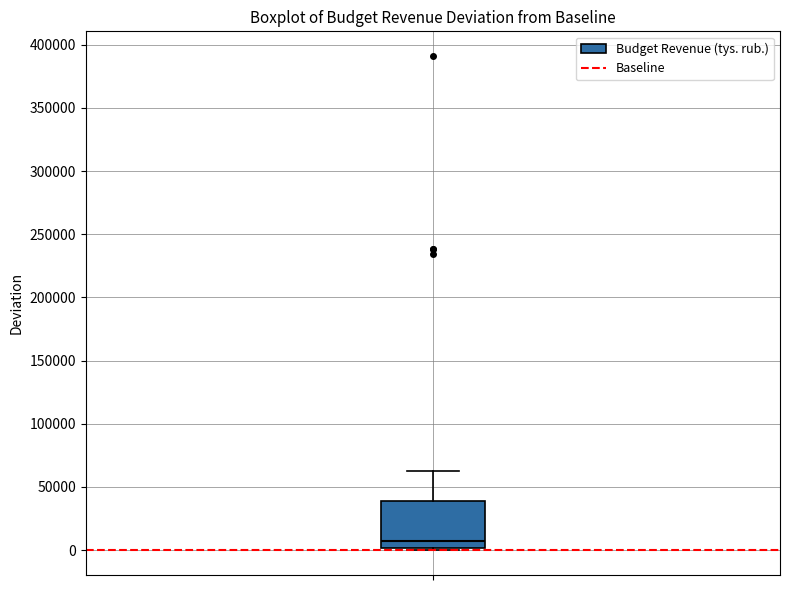

Transcribe this box plot: give where the median line is, the range the box spans, and where the two whiskers end, as read against the y-axis. The values are not printed on the chart, so give them approximately, as read against the axis.

median 10000, box 0 to 40000, whiskers 0 (just below the box's lower edge) to 65000